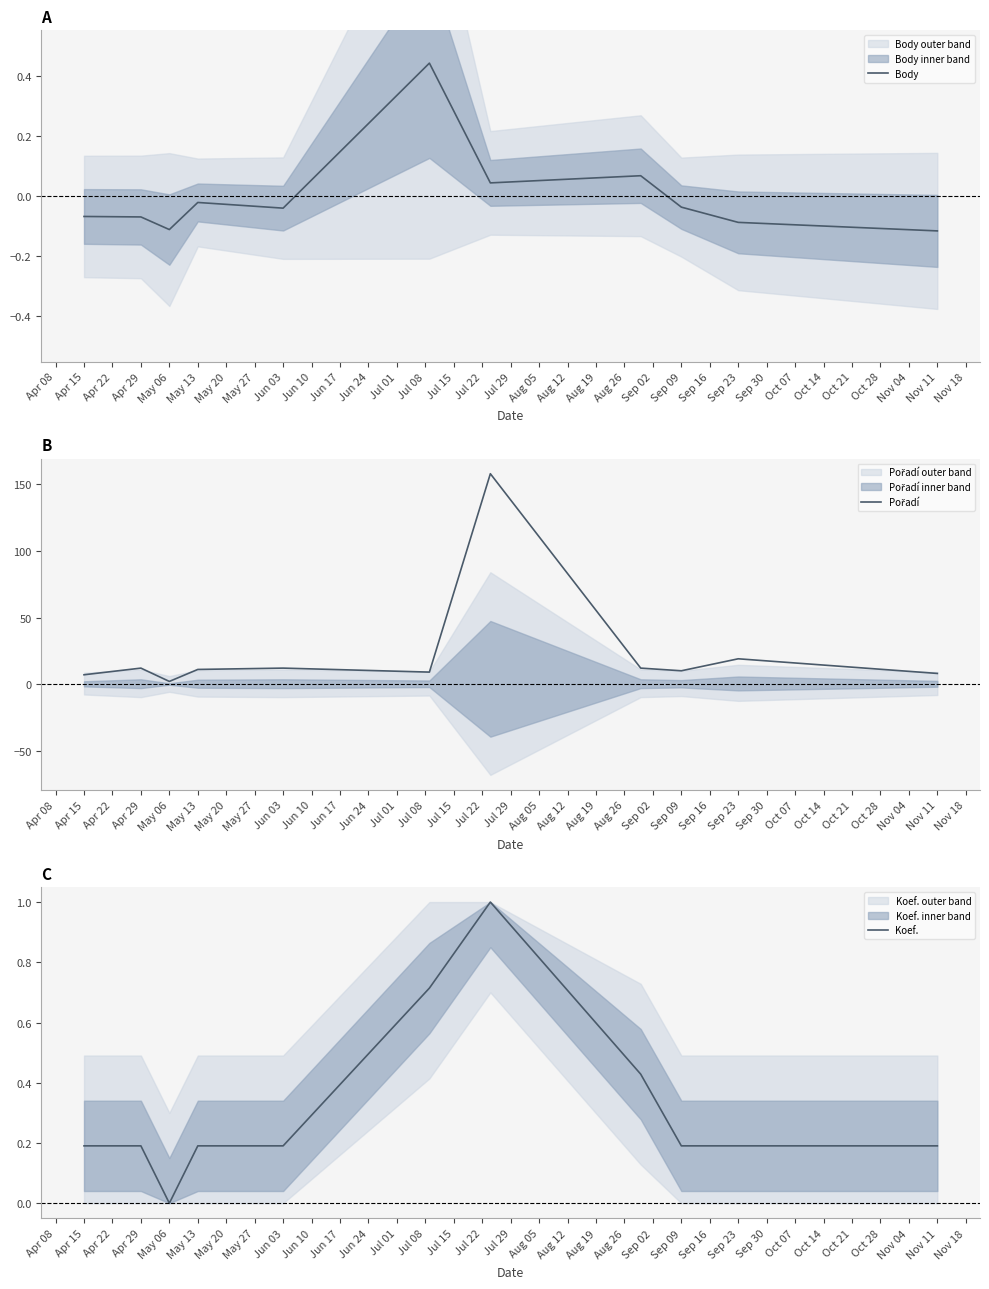

True or false: Pořadí and Body intersect in this chart.

False